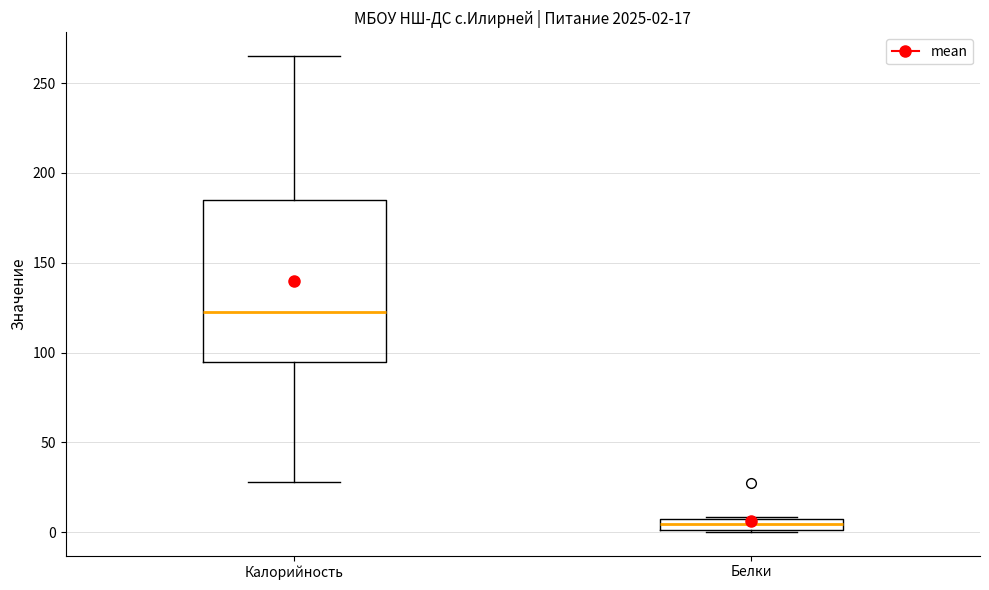

Which box's median line is the lowest?

Белки